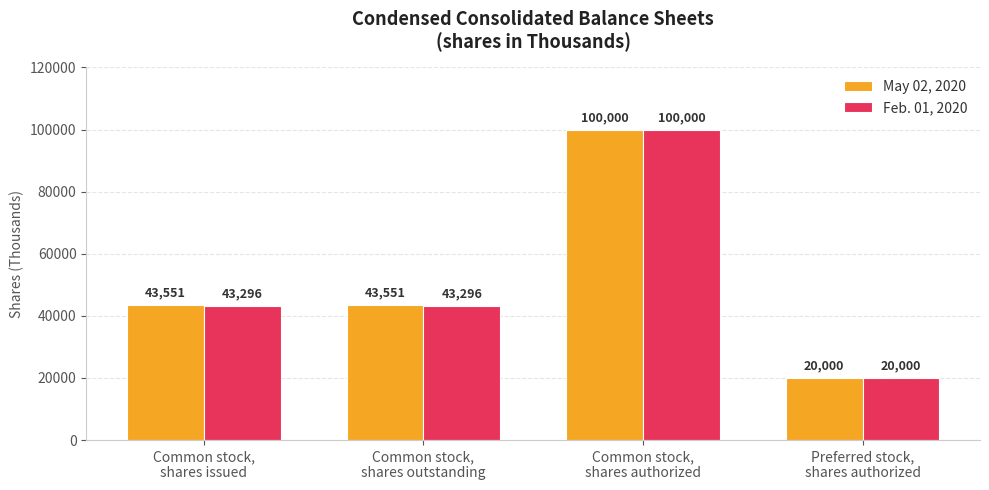

Which label corresponds to the smallest value in the chart?

Preferred stock,
shares authorized